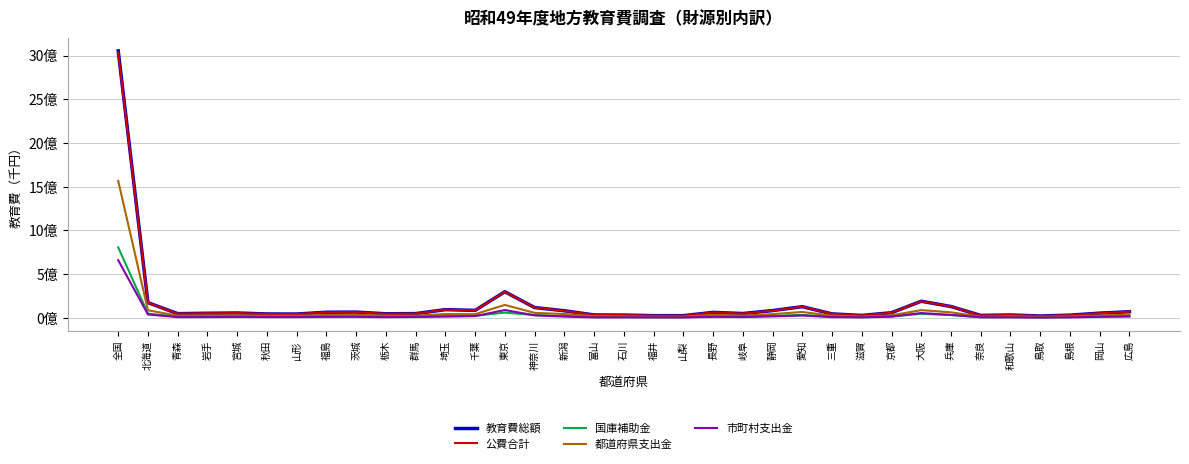

What are all the series names shown in the legend?

教育費総額, 公費合計, 国庫補助金, 都道府県支出金, 市町村支出金